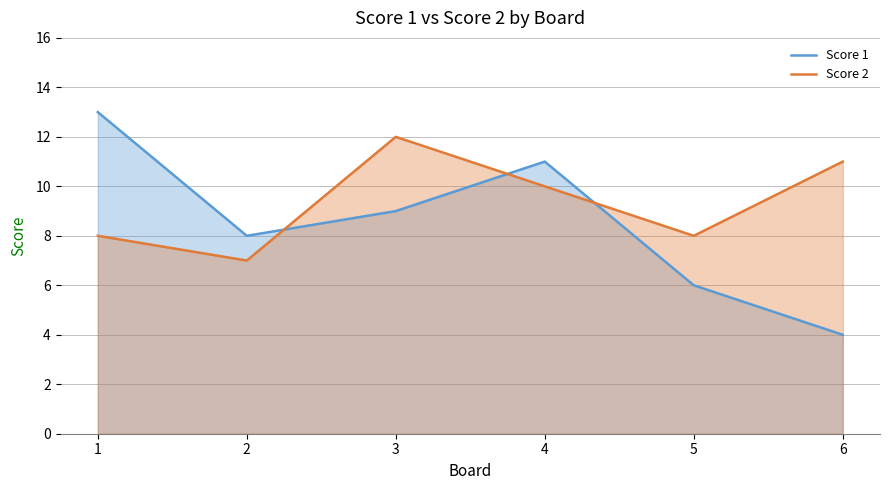

The Score 2 series shows 7 at 6. True or false?

False